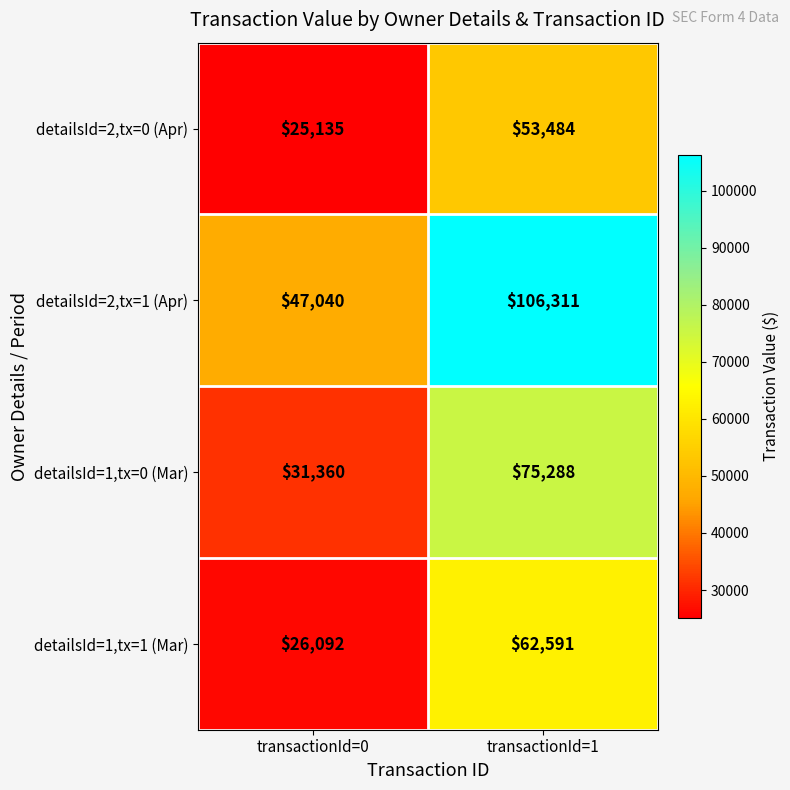

At which category does the chart reach its minimum across all series?

transactionId=0